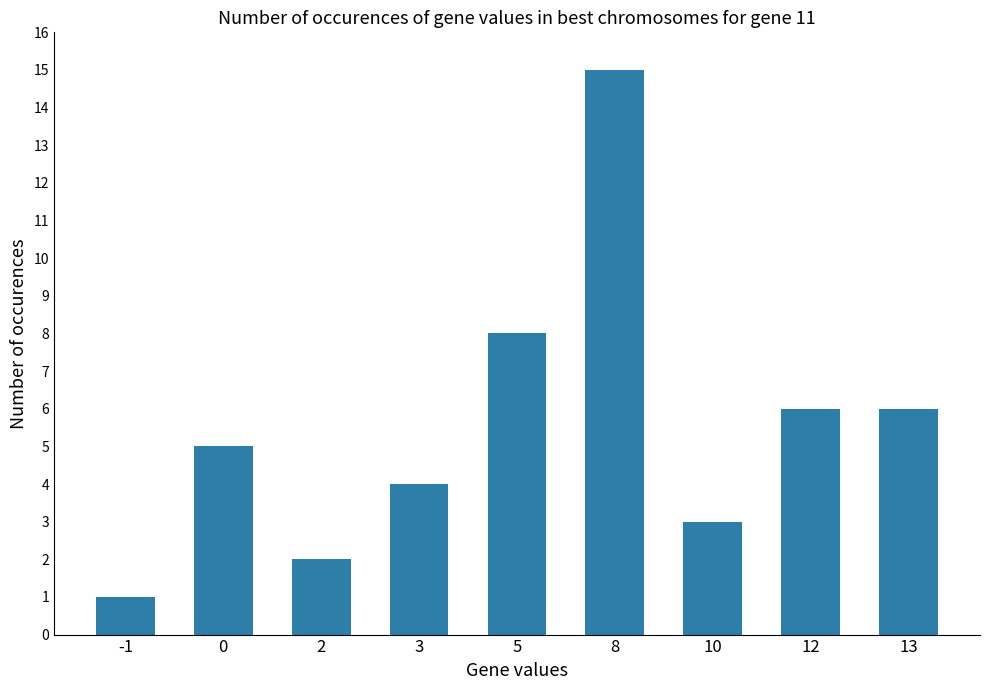

What value does the data have at 13?

6